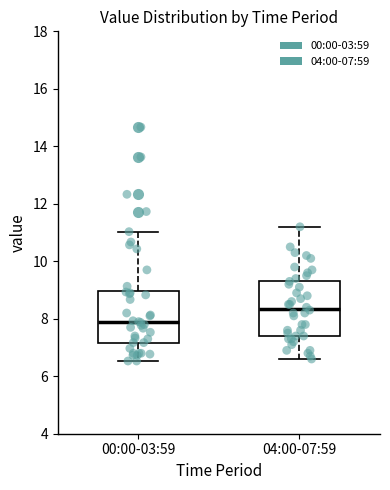

Reading left to right, read every box against the y-axis: the position of its median line, the range the box covers, and the ends of its whiskers. The values are not printed on the chart, so give them approximately, as read against the axis.

00:00-03:59: median 7.8, box 7.2 to 9.0, whiskers 6.6 to 11.0
04:00-07:59: median 8.4, box 7.4 to 9.4, whiskers 6.6 to 11.2